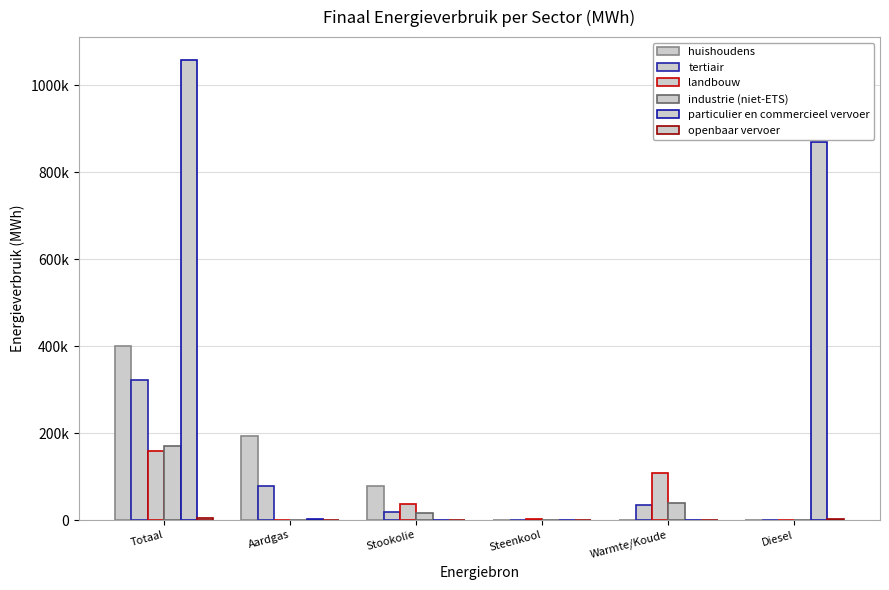

Between Aardgas and Stookolie, which is larger?

Aardgas